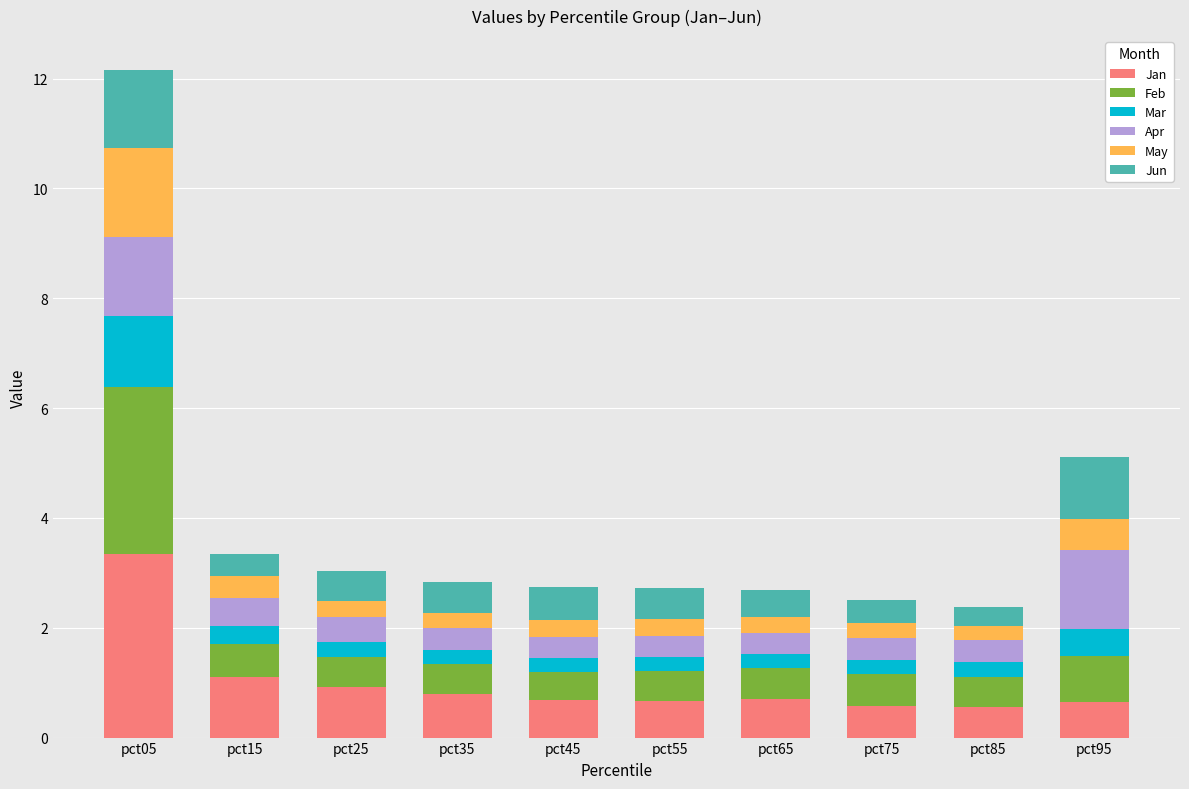

True or false: Jan has a value of 3.3 at pct05.

True